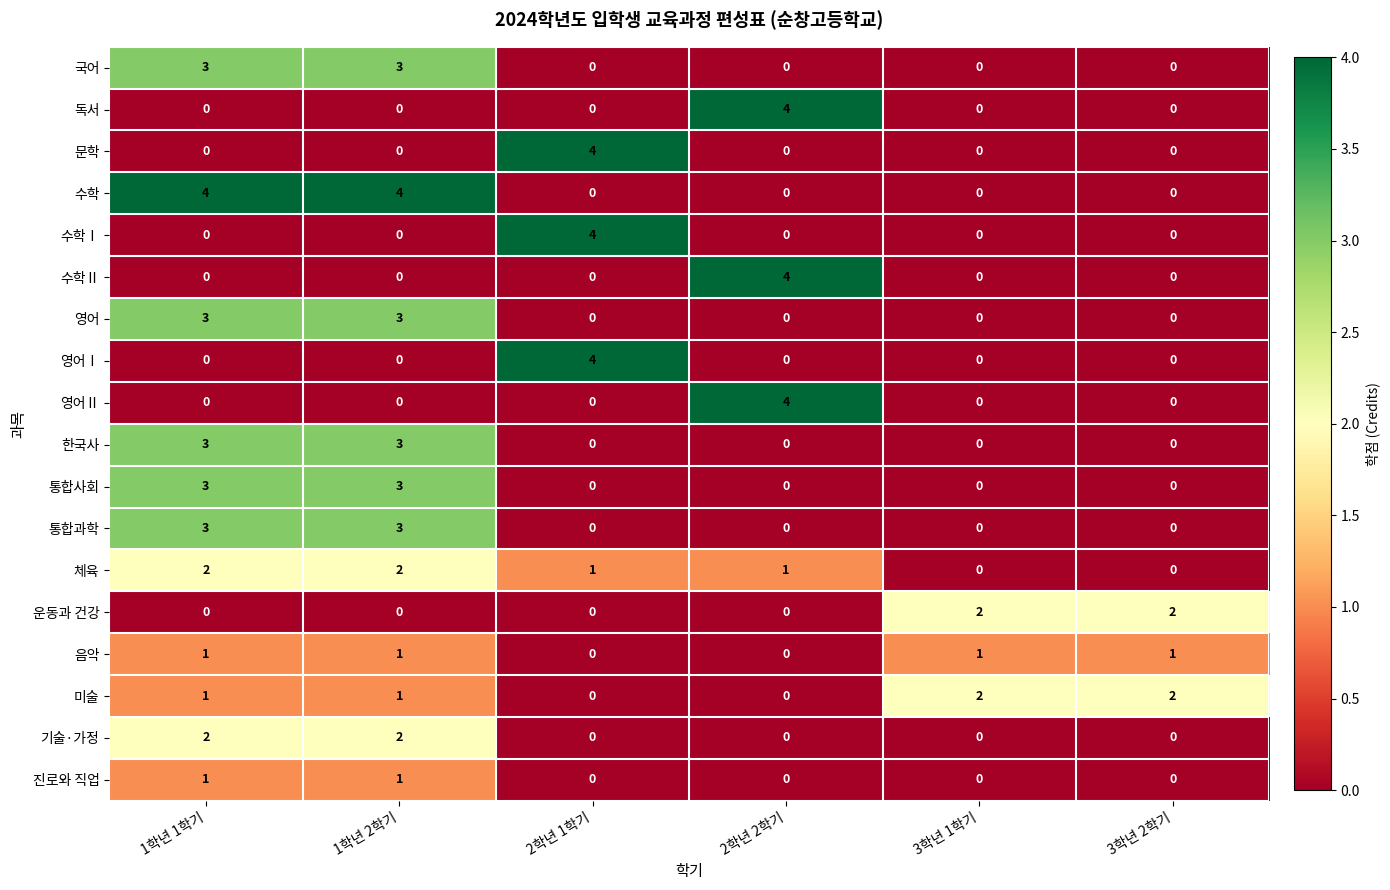

What is the difference between the highest and lowest values at 1학년 2학기?

4